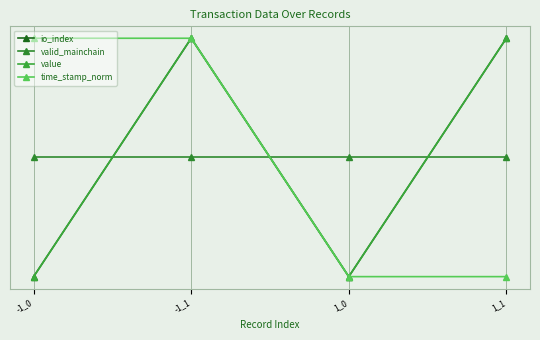

Is this an area chart (filled region under the line)?

No